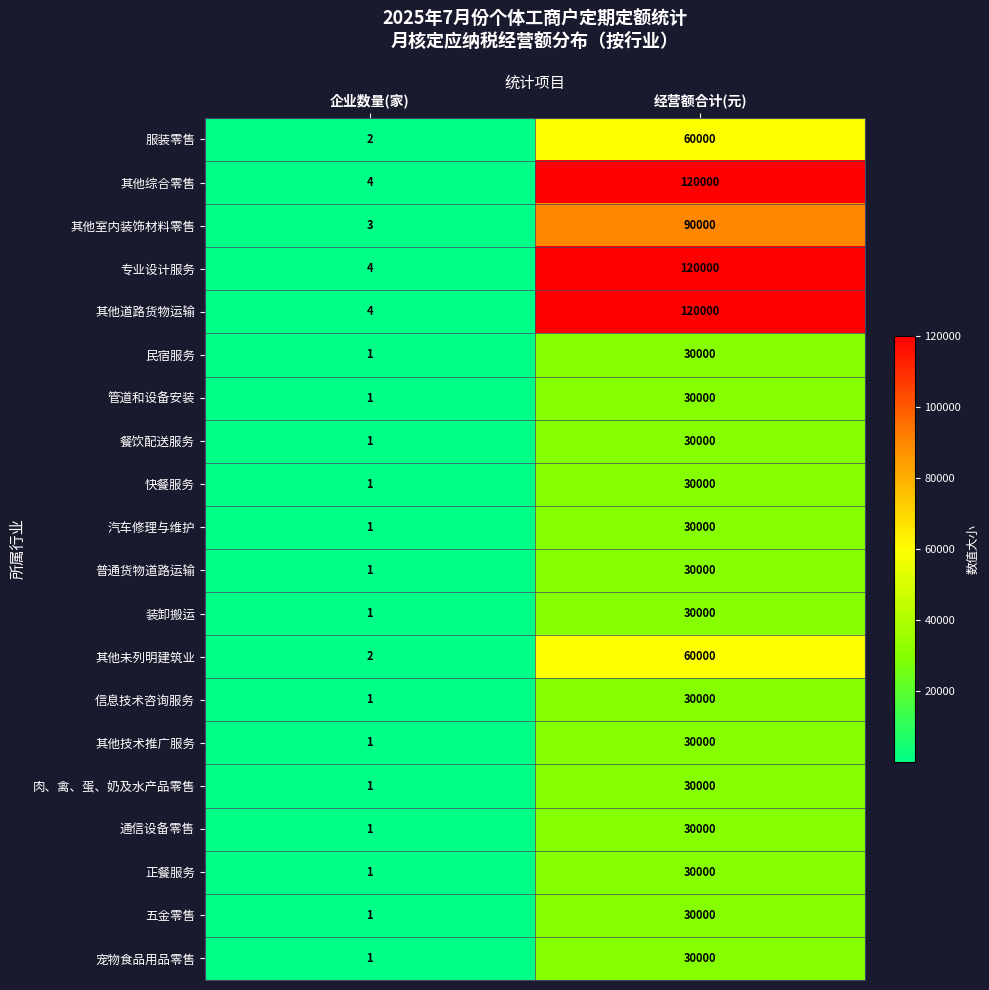

What is the difference between the highest and lowest values at 企业数量(家)?

3